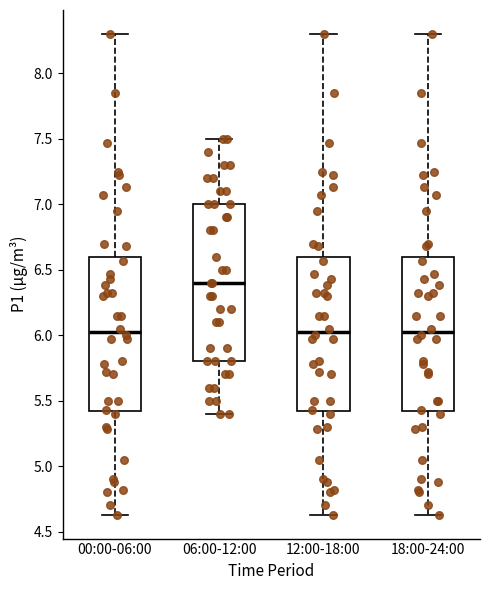

Reading left to right, read every box against the y-axis: the position of its median line, the range the box covers, and the ends of its whiskers. The values are not printed on the chart, so give them approximately, as read against the axis.

00:00-06:00: median 6.05, box 5.40 to 6.60, whiskers 4.65 to 8.30
06:00-12:00: median 6.40, box 5.80 to 7.00, whiskers 5.40 to 7.50
12:00-18:00: median 6.05, box 5.40 to 6.60, whiskers 4.65 to 8.30
18:00-24:00: median 6.05, box 5.40 to 6.60, whiskers 4.65 to 8.30